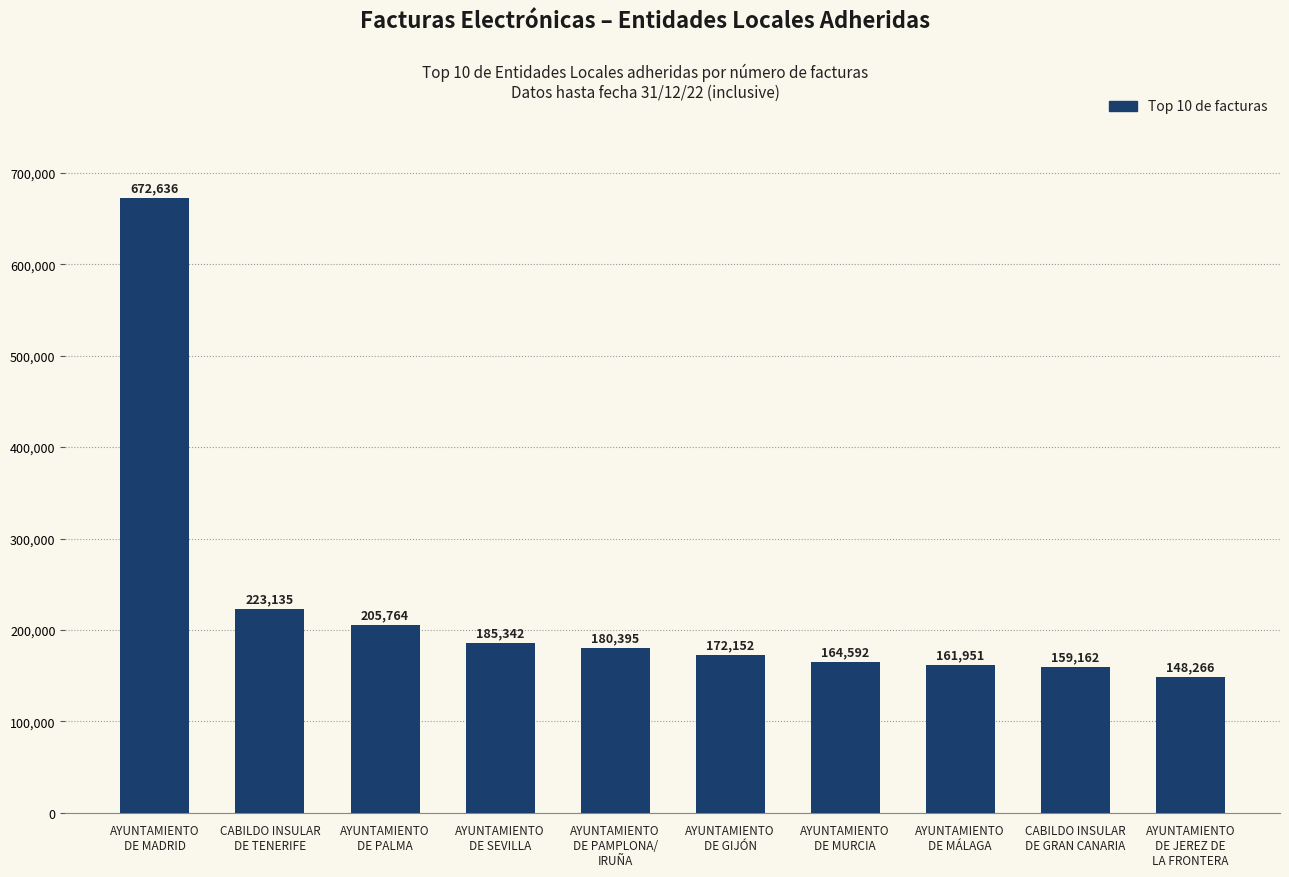

Where does the data first go above 180395?

AYUNTAMIENTO
DE MADRID